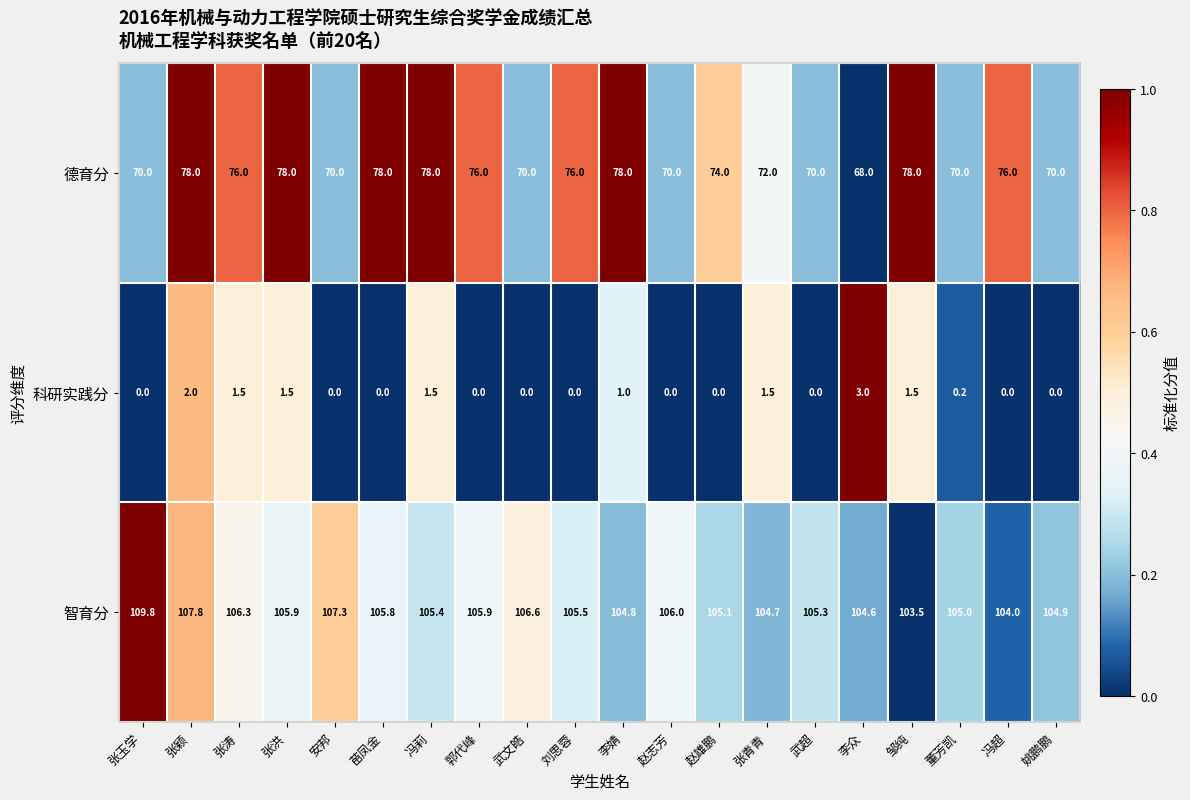

The value of 科研实践分 at 李众 is 3.0. True or false?

True